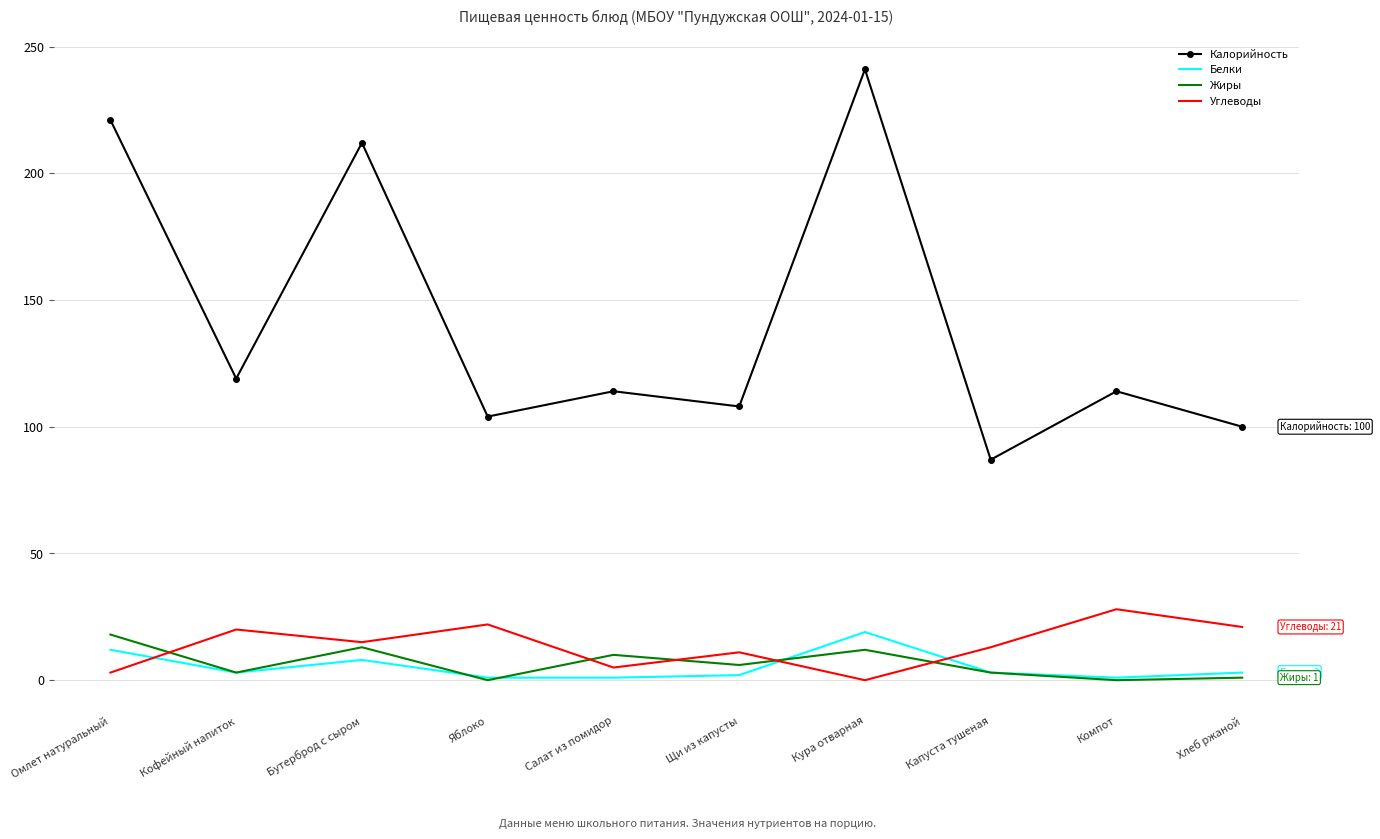

What position from the right is Омлет натуральный?

10